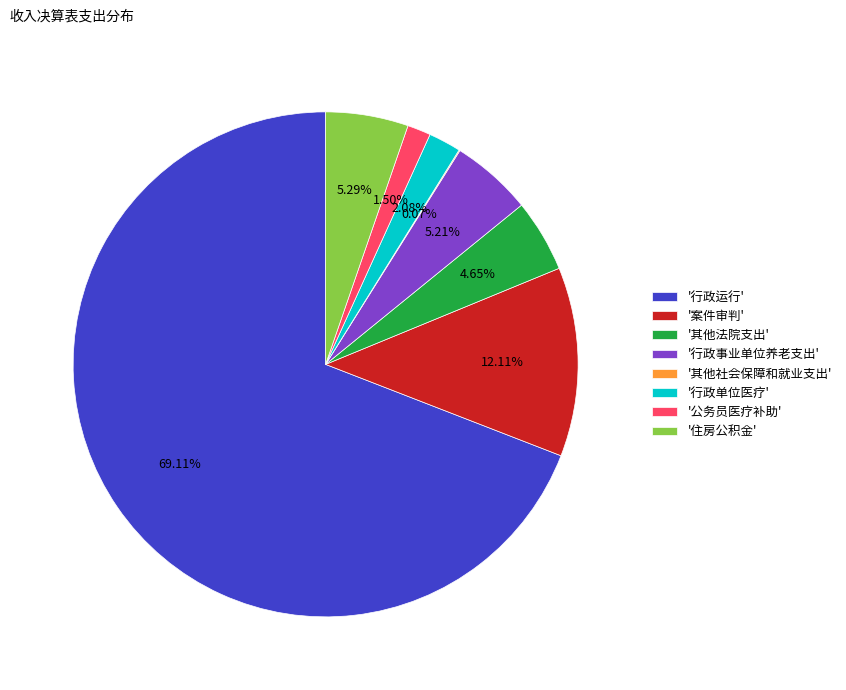

Is the sum of '公务员医疗补助' and '行政事业单位养老支出' greater than half?

No